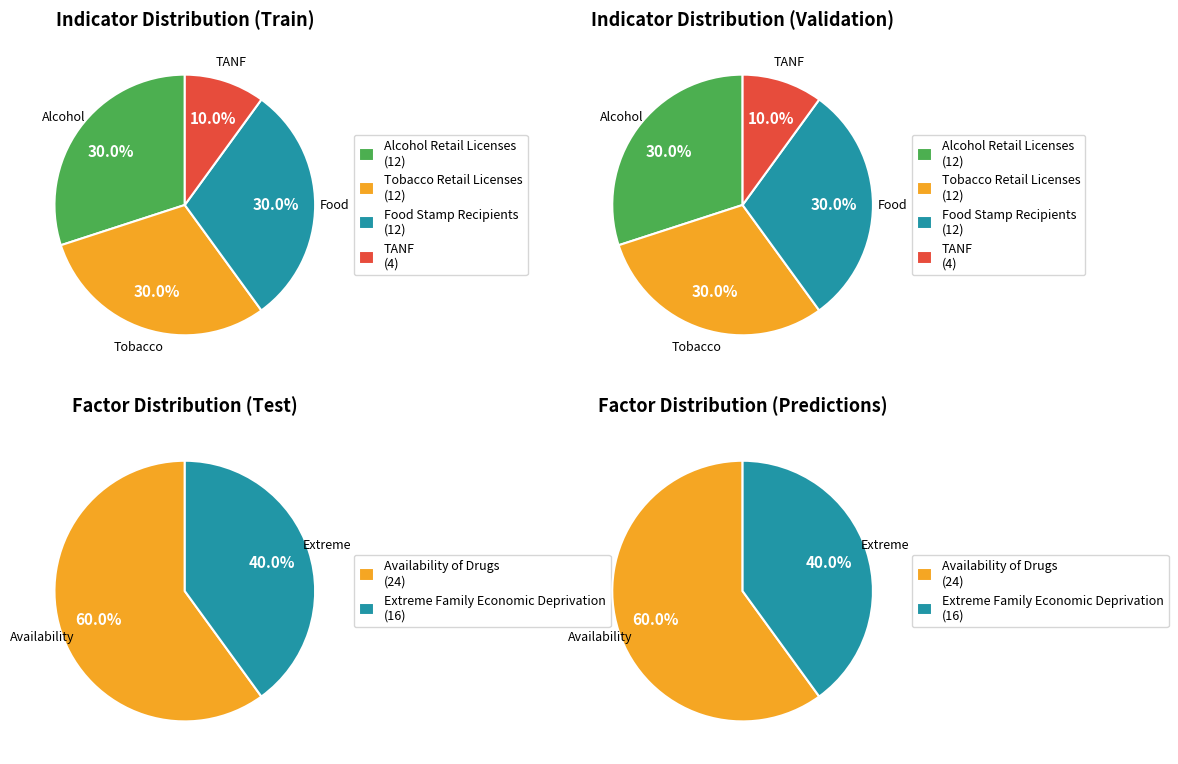

To the nearest percent, what is the difference between the Extreme Family Economic Deprivation and Availability of Drugs slice percentages?

20%